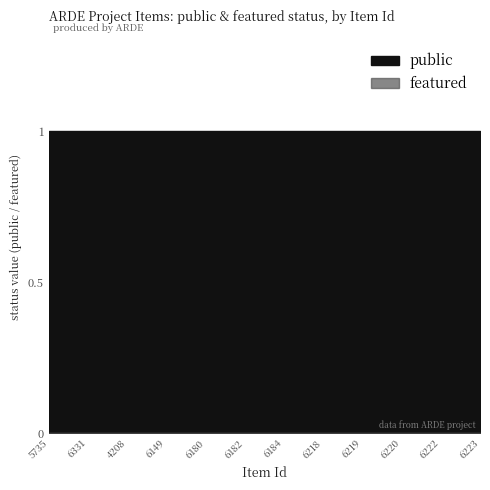

What is the maximum value for public?

1